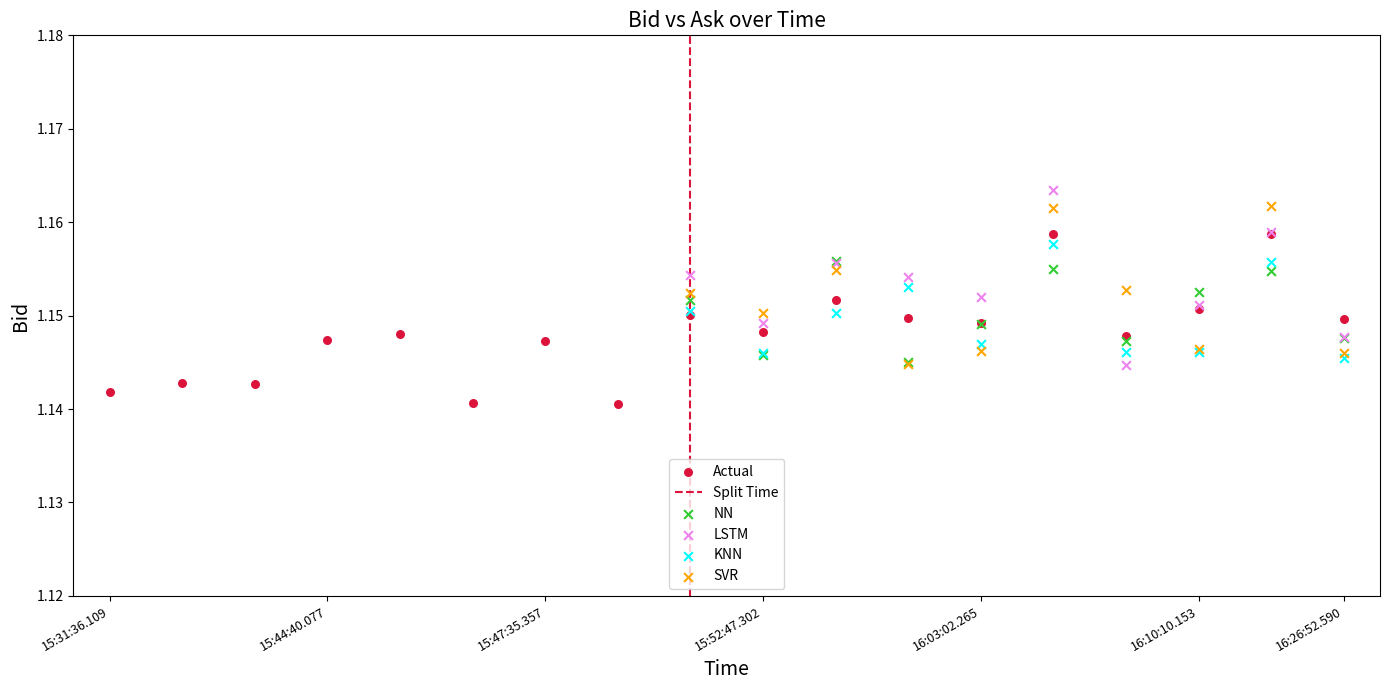

Which series reaches the minimum Y coordinate?

Actual